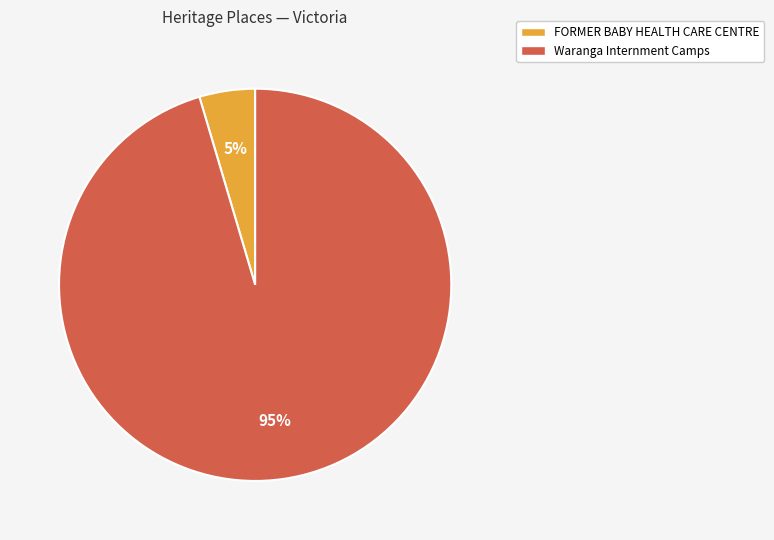

Which has a higher value, FORMER BABY HEALTH CARE CENTRE or Waranga Internment Camps?

Waranga Internment Camps